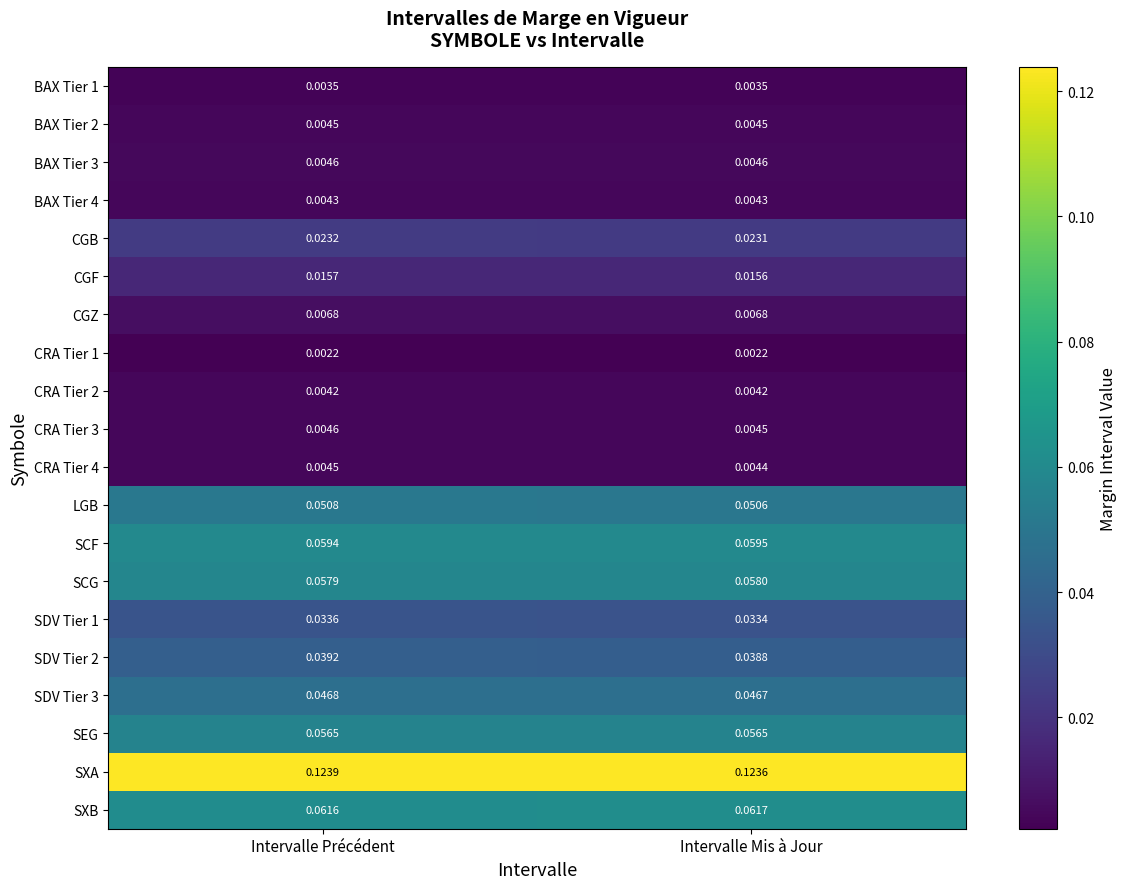

Between Intervalle Précédent and Intervalle Mis à Jour, which series saw the biggest shift?

SDV Tier 2